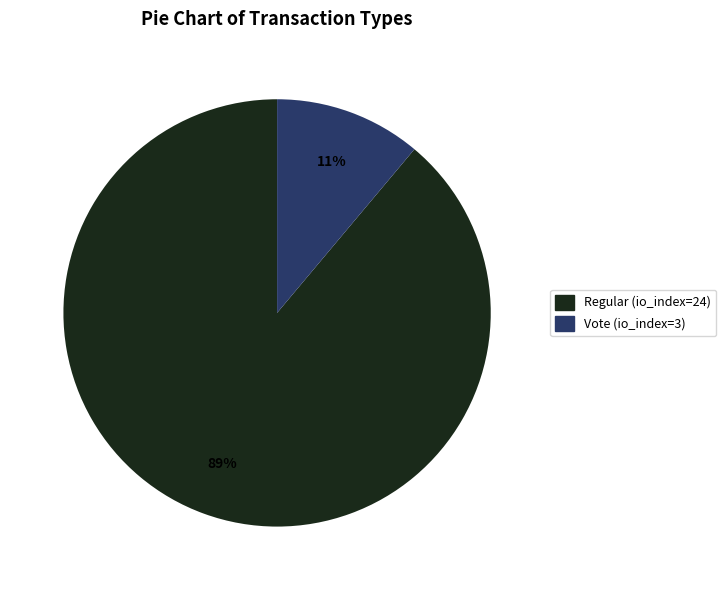

To the nearest percent, what is the difference between the largest and smallest slice percentages?

78%